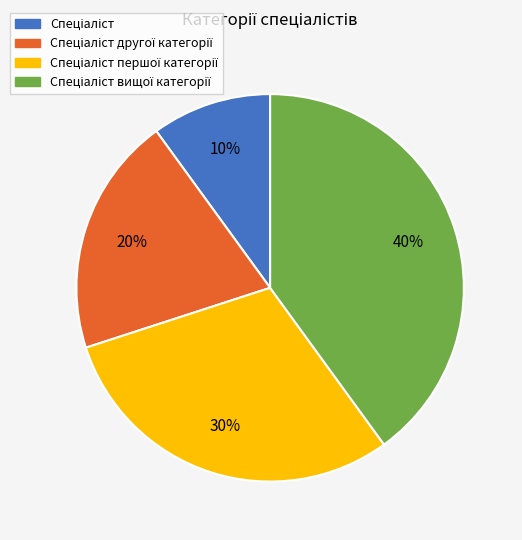

How many slices are in this pie chart?

4